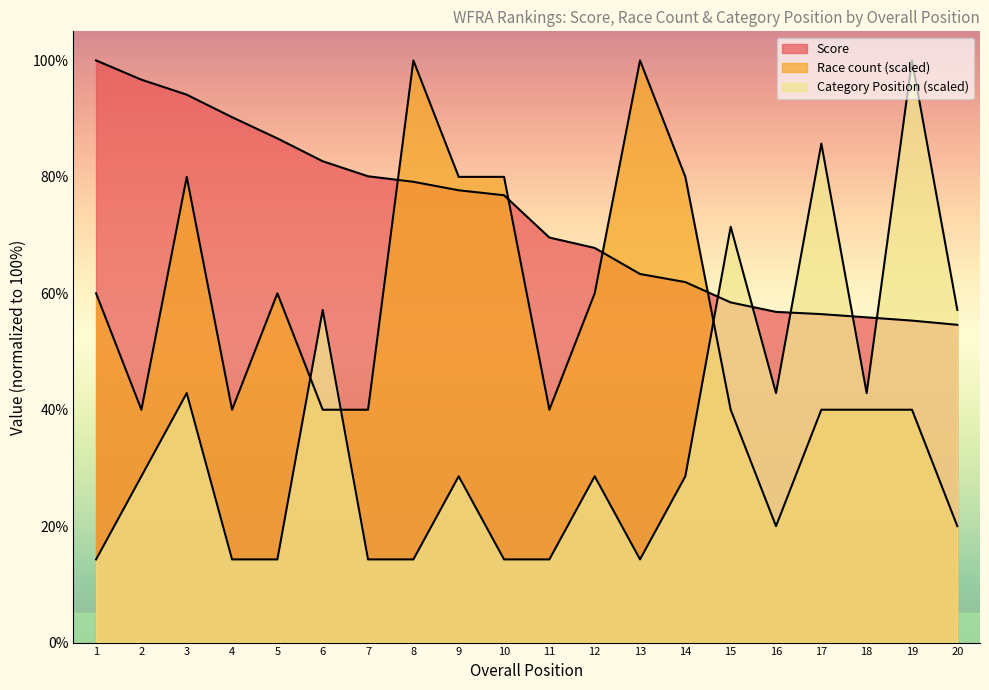

At 14, list the series in order from largest to smallest.

Race count, Score, Category Position